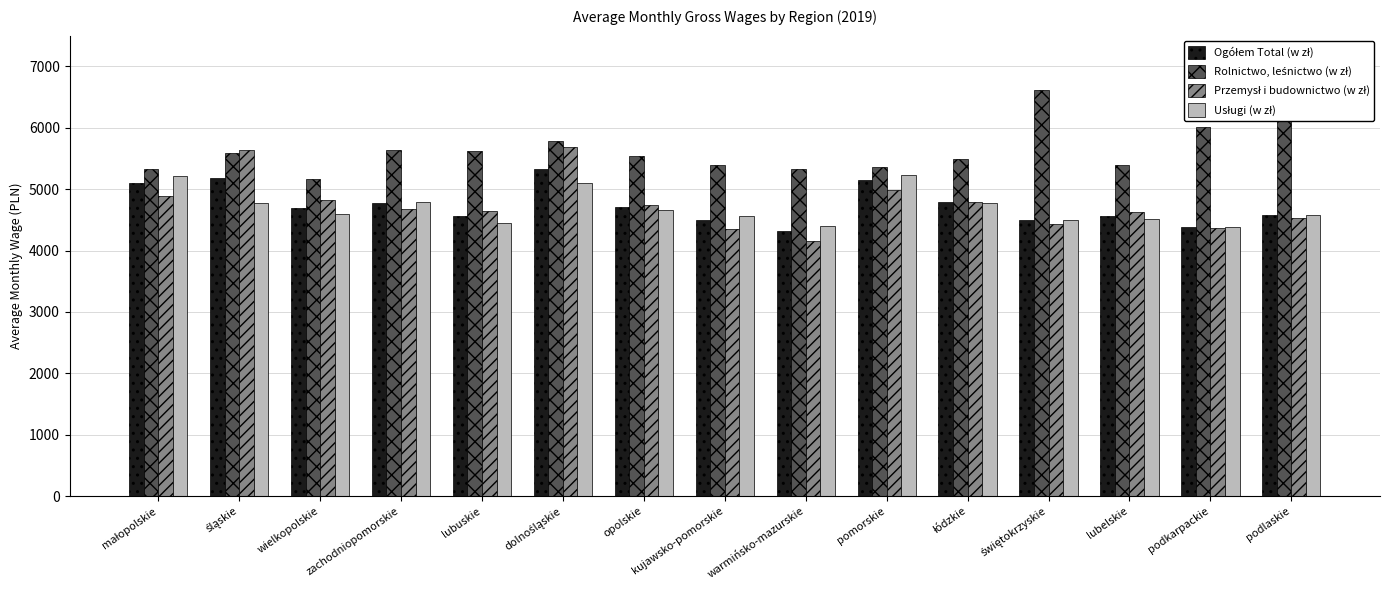

What is the maximum value shown in the chart?

6611.8